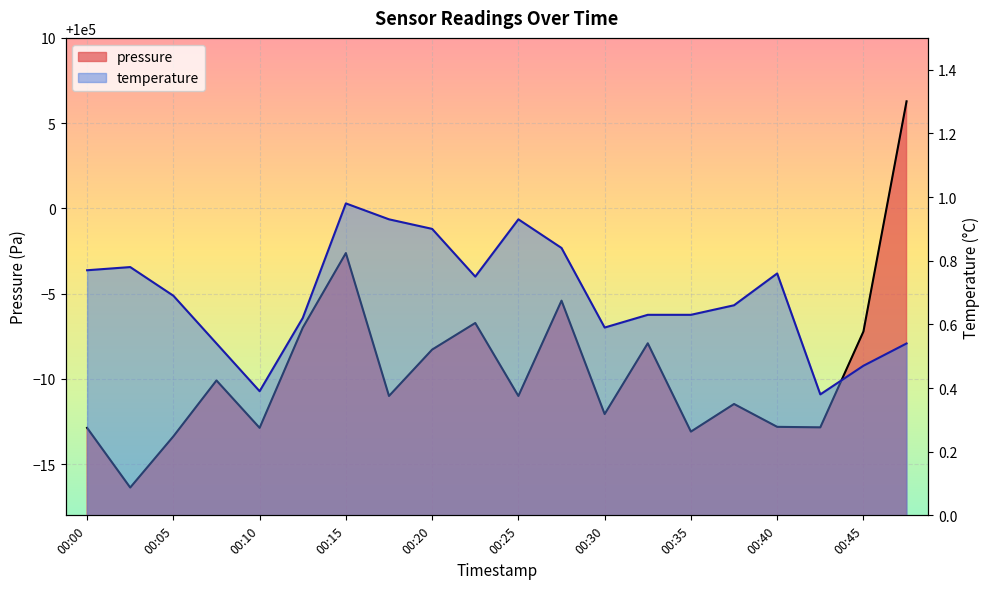

At which label is pressure closest to 99994?

00:27